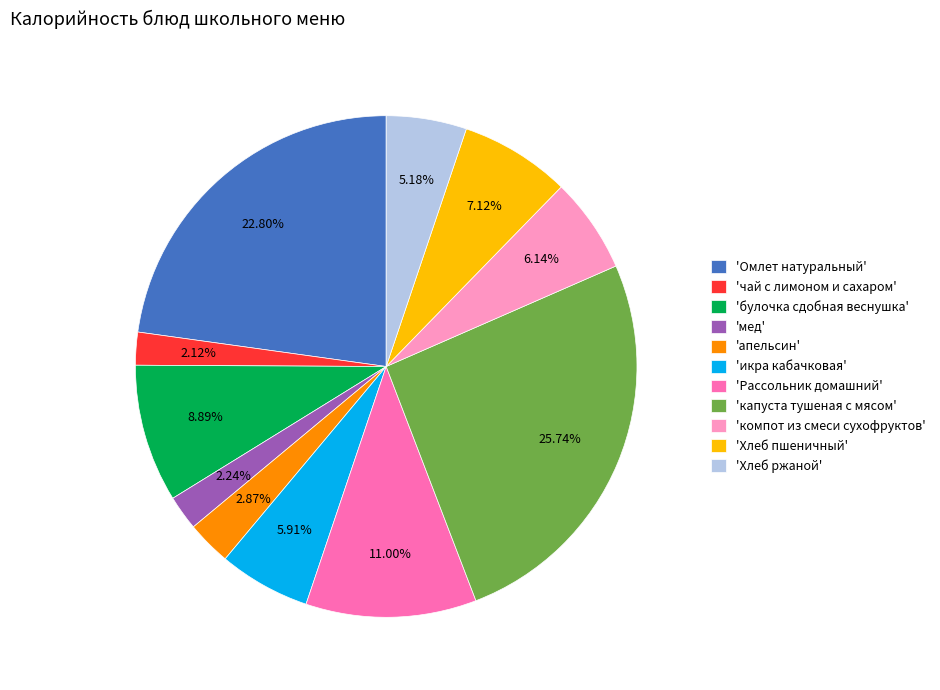

Combined, do 'апельсин' and 'булочка сдобная веснушка' account for over 50%?

No